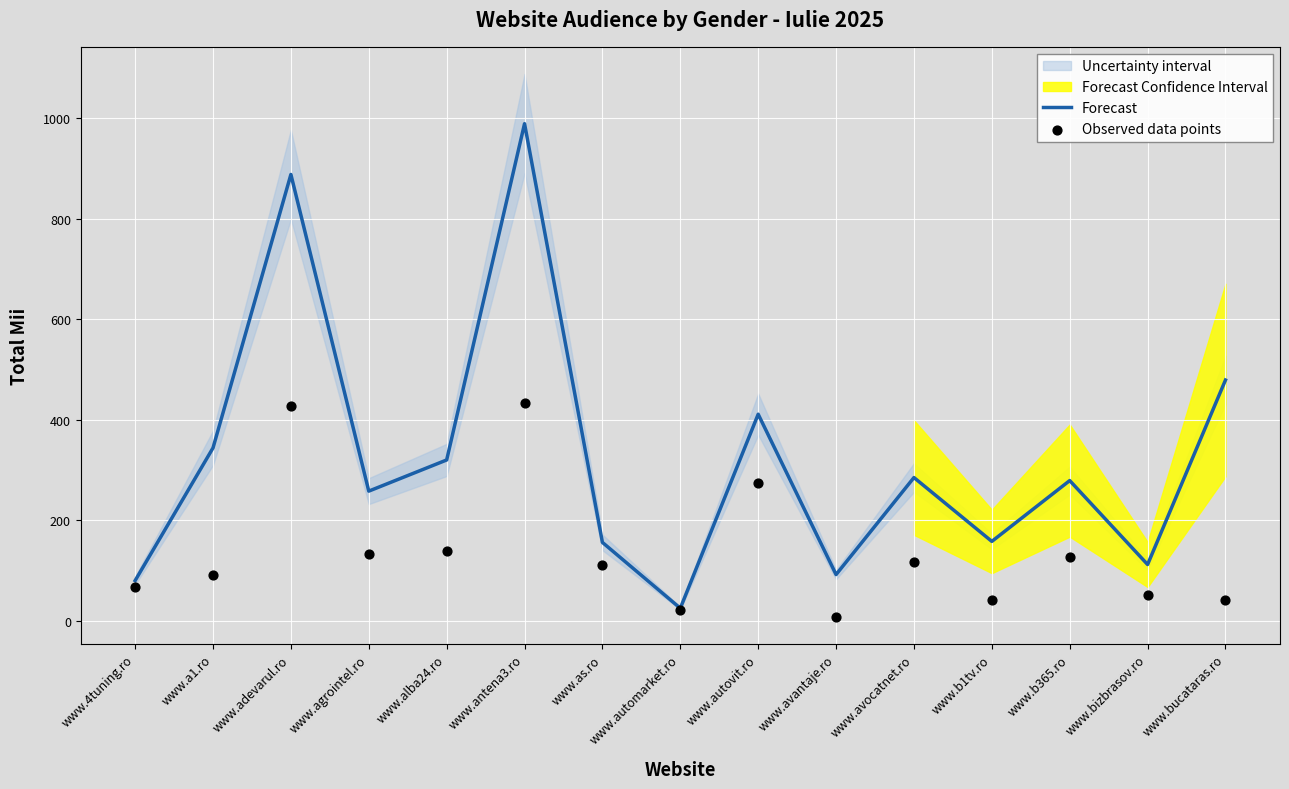

Which series has the largest total across all categories?

Forecast